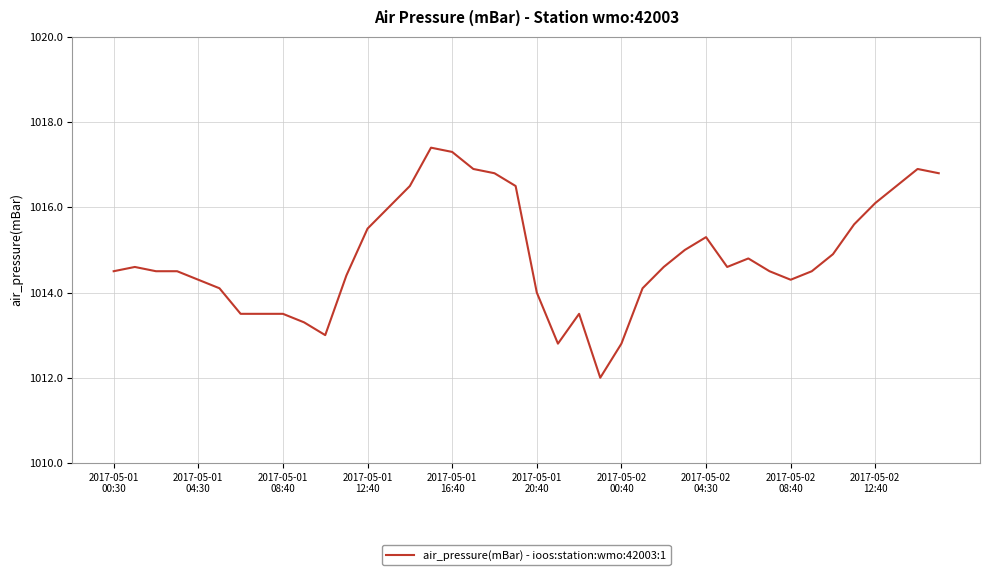

Count the number of categories in the chart.

40